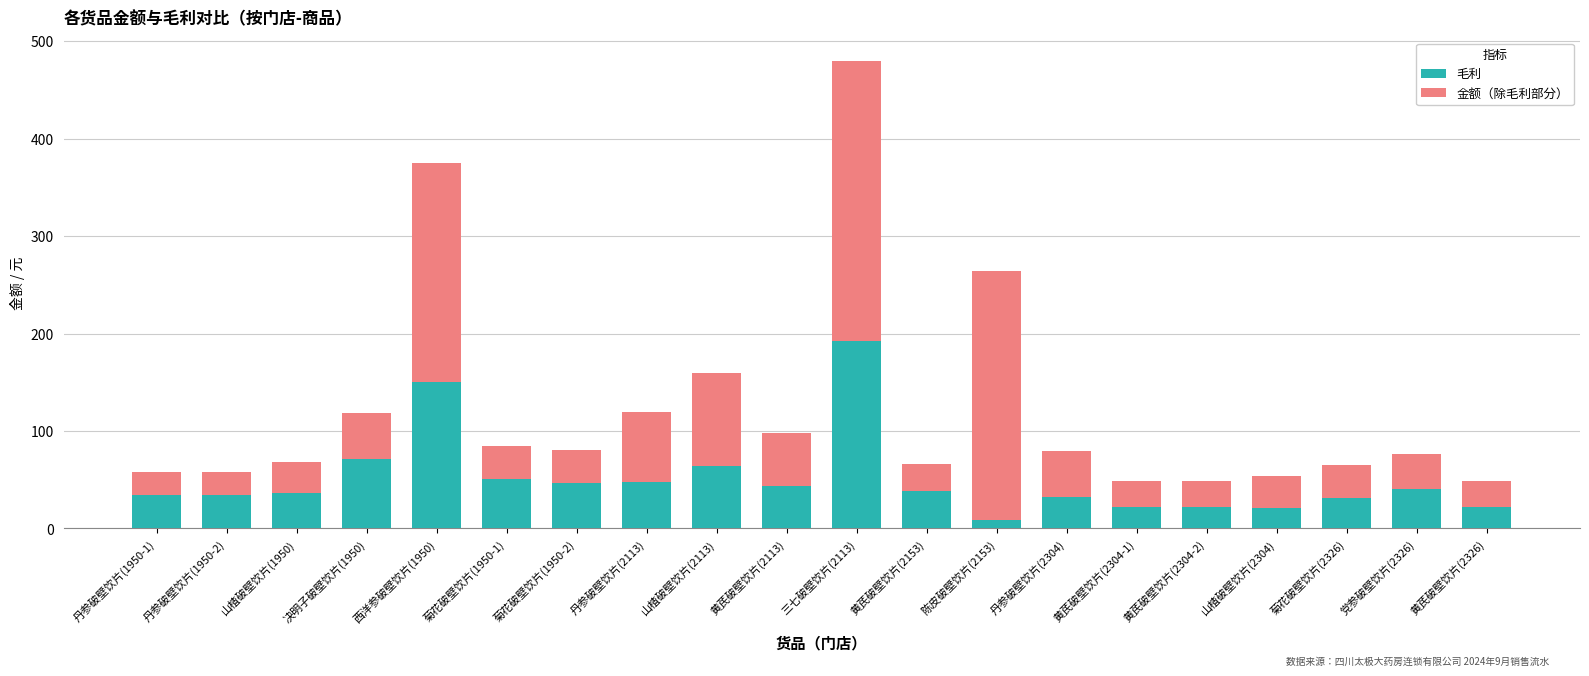

What is the average value of the 毛利 series?

50.4